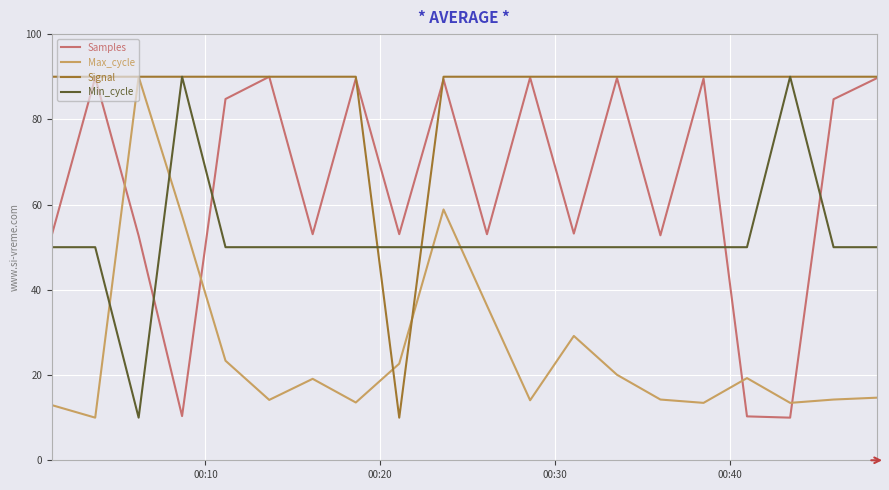

What is the greatest value displayed?

90.0